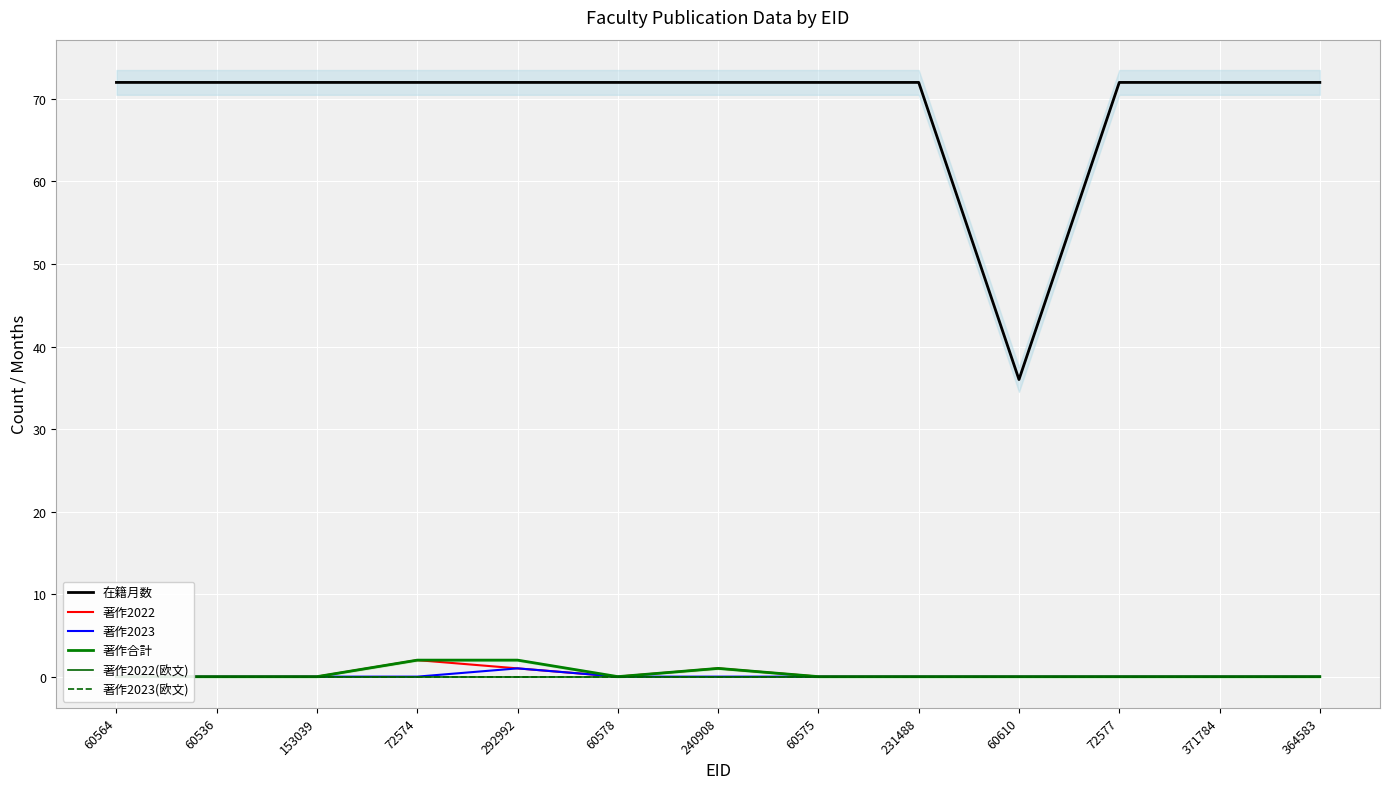

True or false: 著作2023 and 著作合計 cross at least once.

False